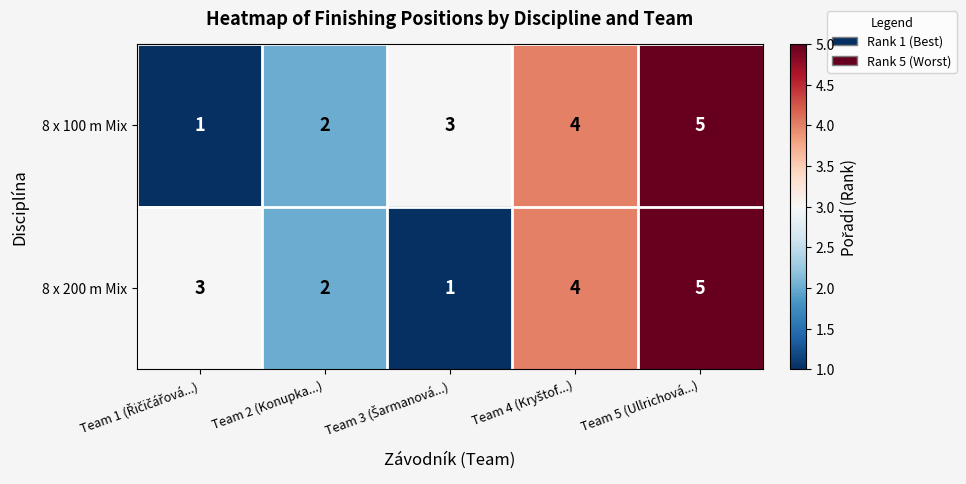

What is the difference between the maximum and minimum values in the 8 x 100 m Mix series?

4